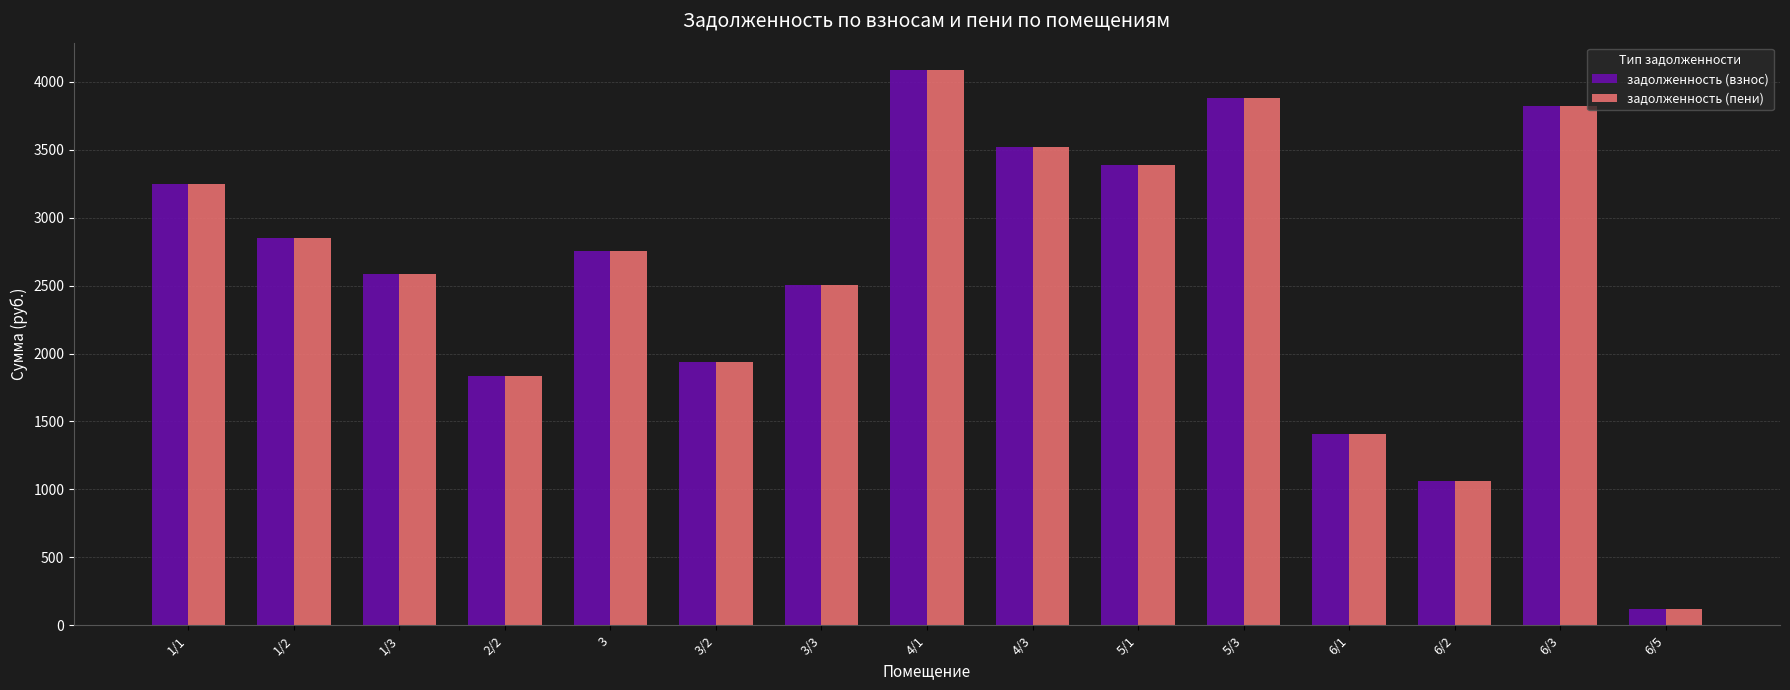

Where is задолженность (взнос) nearest to the value 2100?

3/2